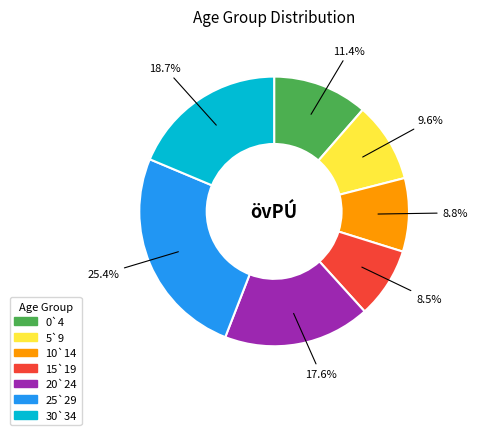

To the nearest percent, what is the combined percentage of 15`19 and 5`9?

18%